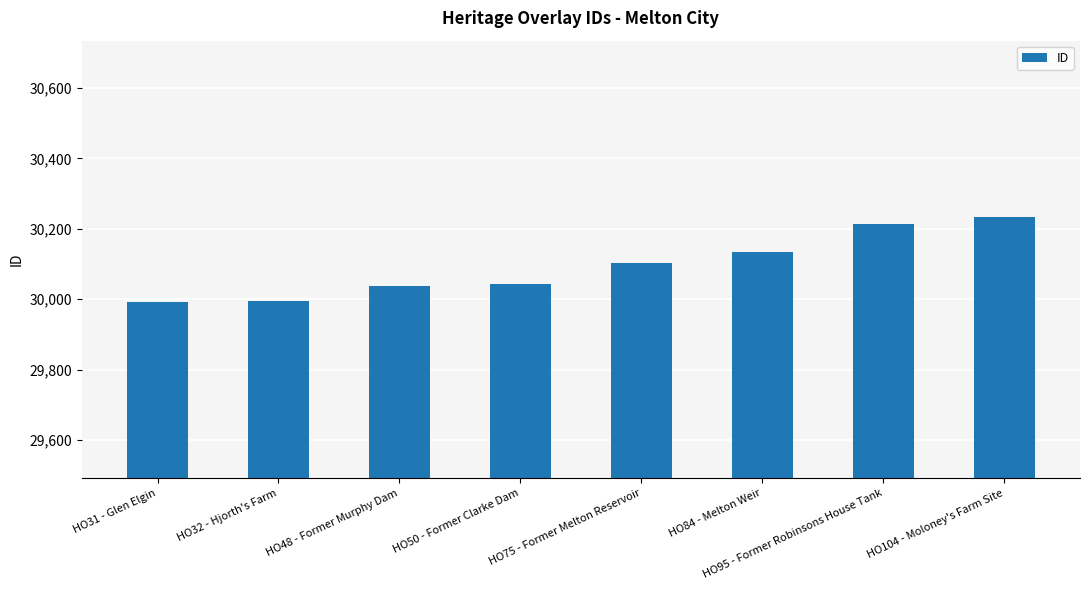

Count the number of categories in the chart.

8